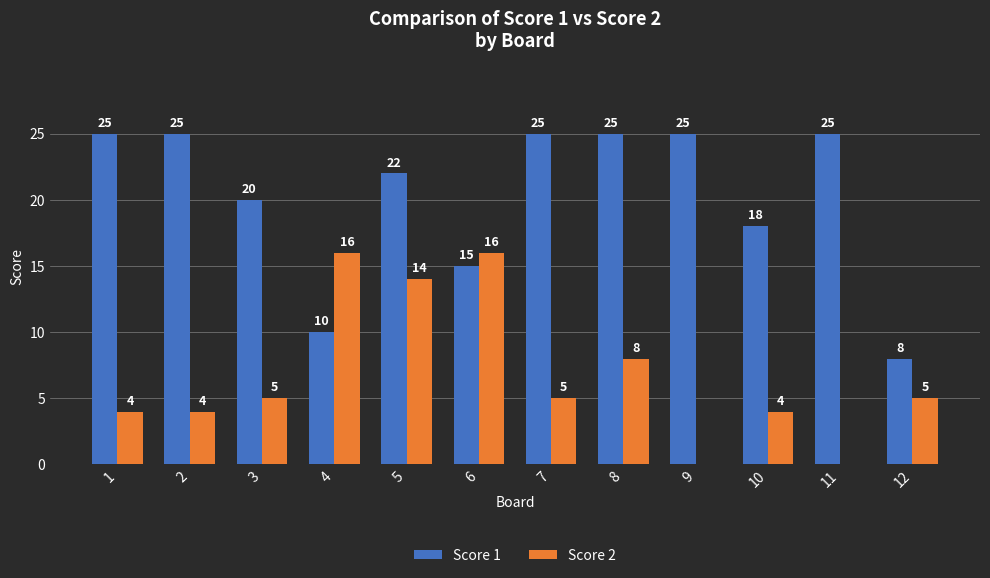

How many distinct data groups are displayed?

2